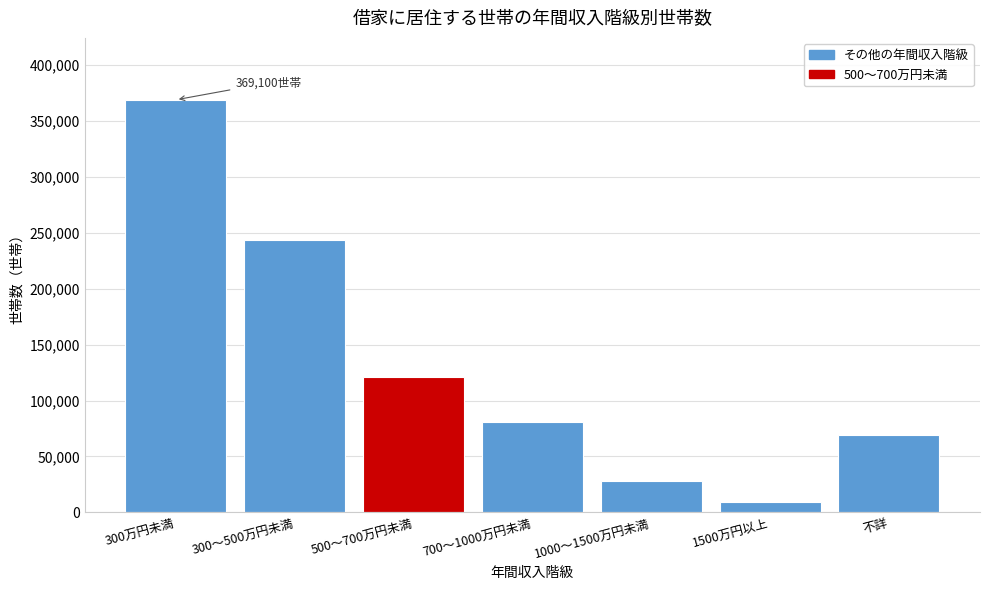

Reading left to right, what are all the values shown in this chart?

369100	243300	121000	81000	28400	9300	68800